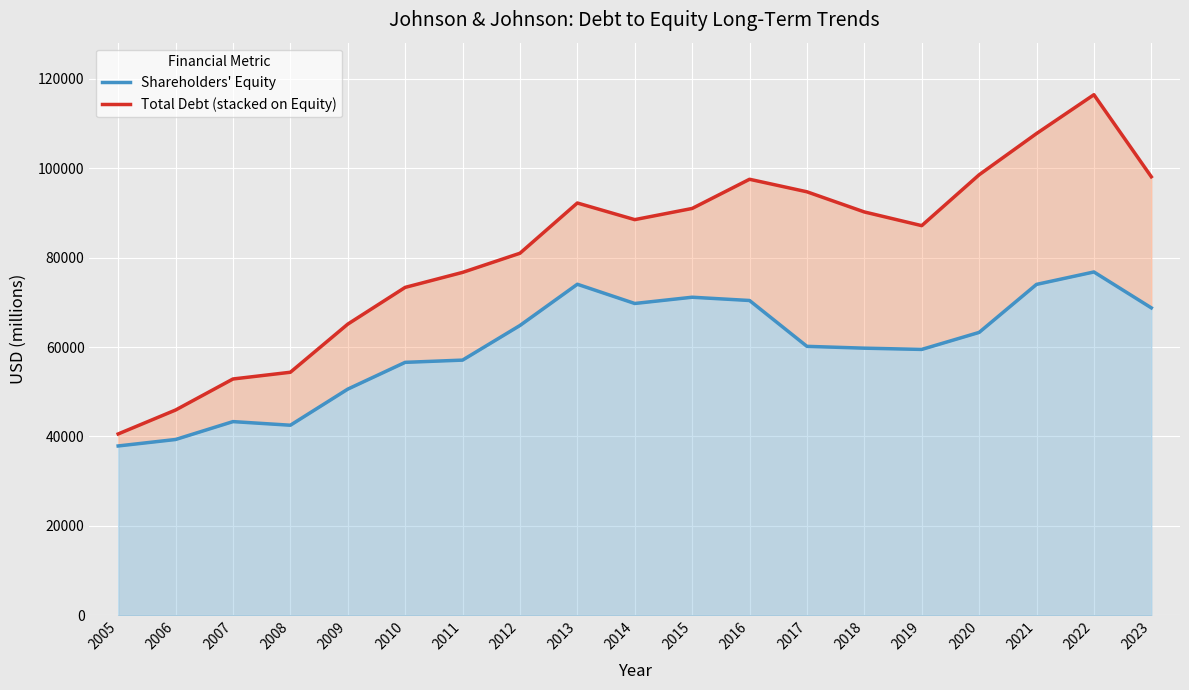

Between 2015 and 2021, which series saw the biggest shift?

Total Debt (stacked on Equity)